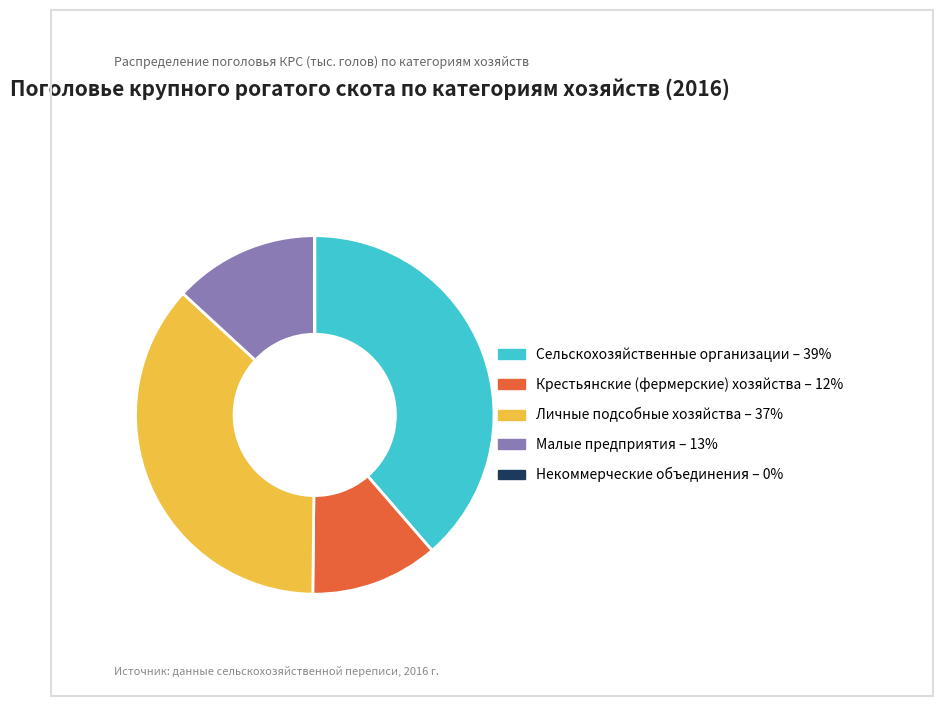

Combined, do Крестьянские (фермерские) хозяйства and Малые предприятия account for over 50%?

No